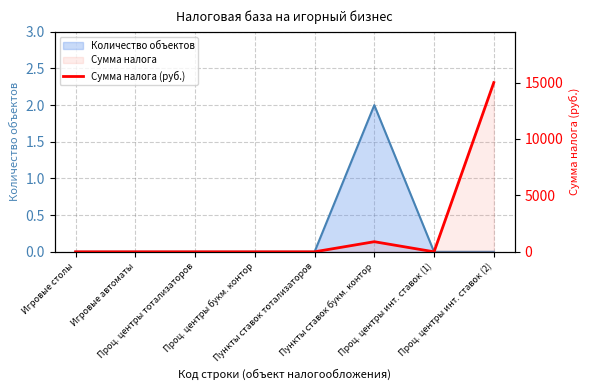

What is the label of the 5th point from the right?

Проц. центры букм. контор